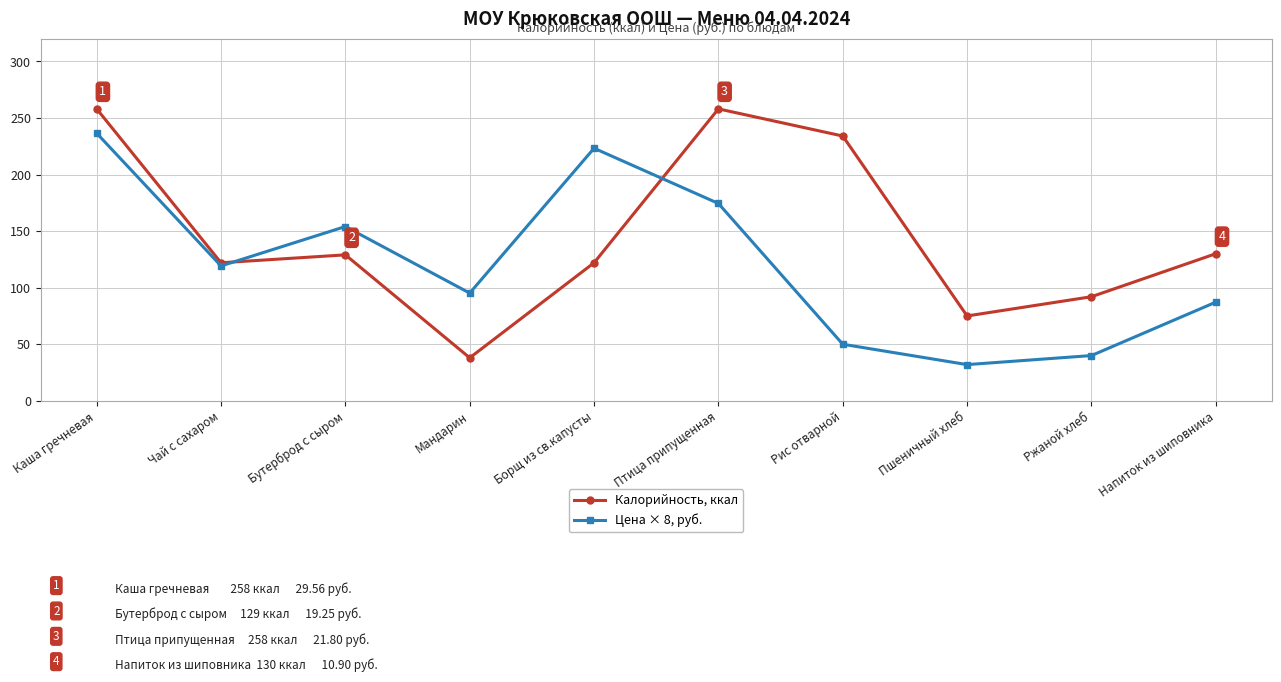

What is the smallest value displayed?

32.0